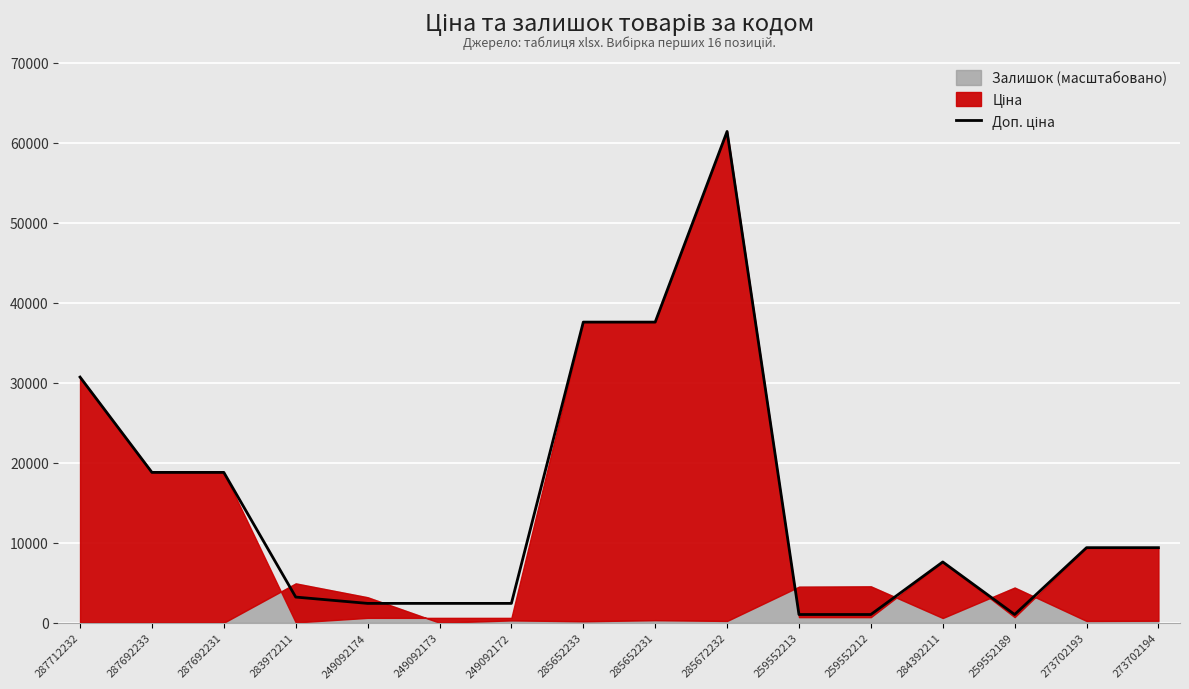

What is the maximum value shown in the chart?

61434.3